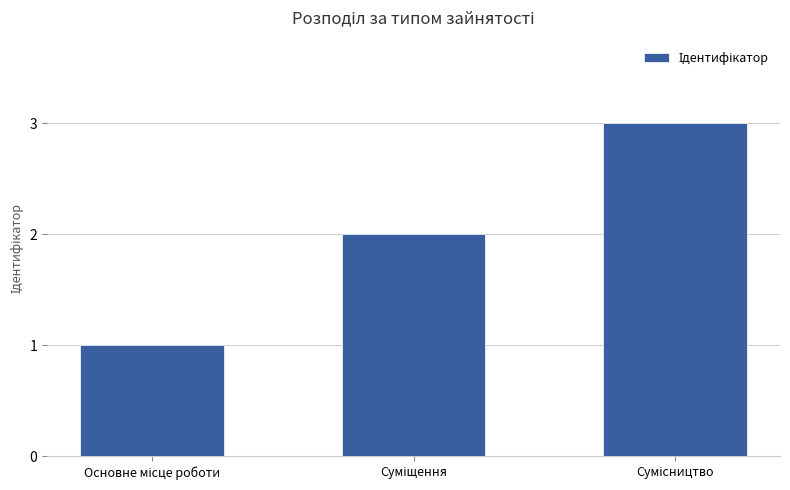

How many data points does each series have?

3